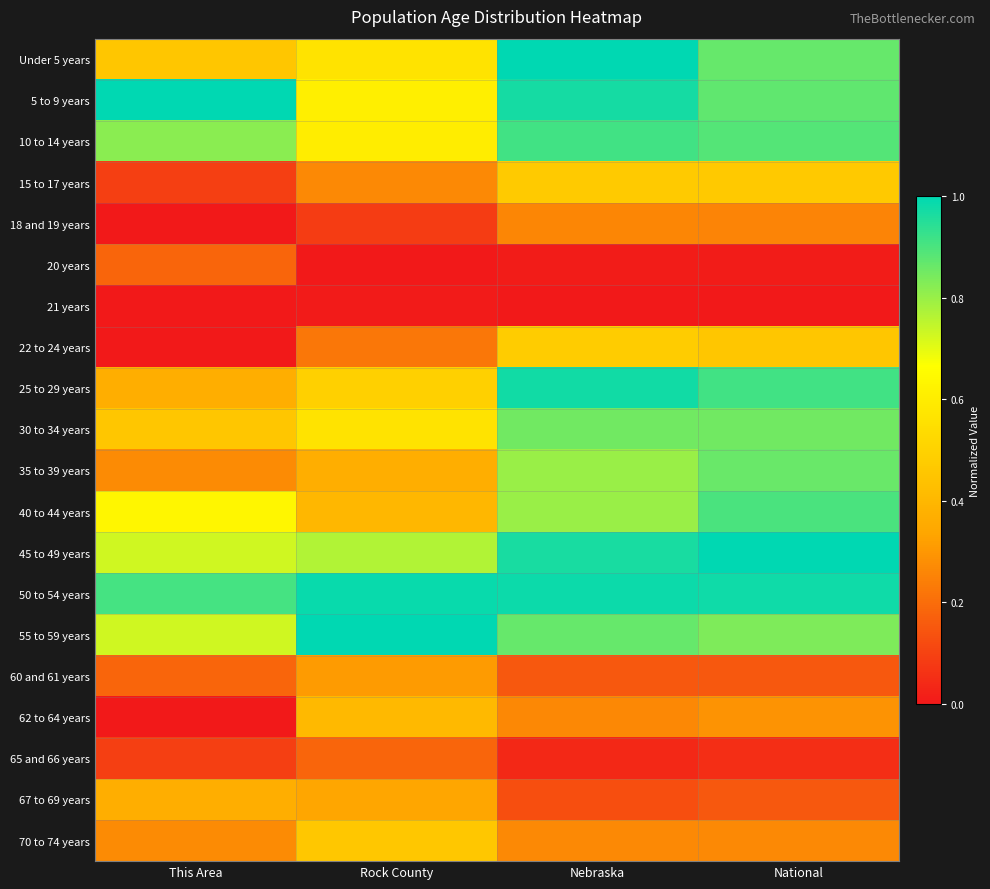

What is the maximum value shown in the chart?

1.0